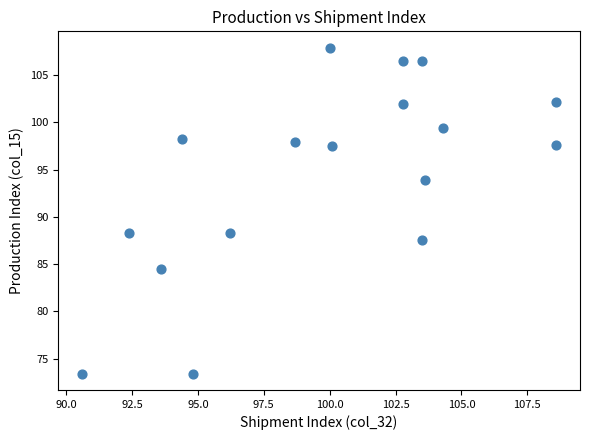

What is the range of Y values (max minus min)?

34.5